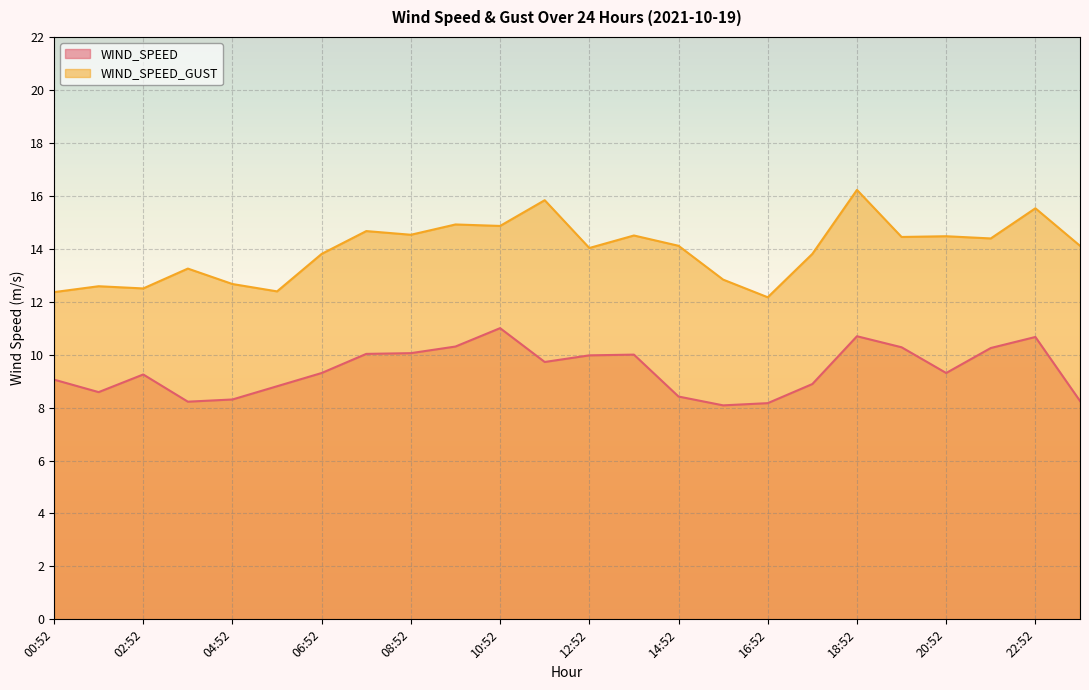

What is the average value of the WIND_SPEED_GUST series?

14.0